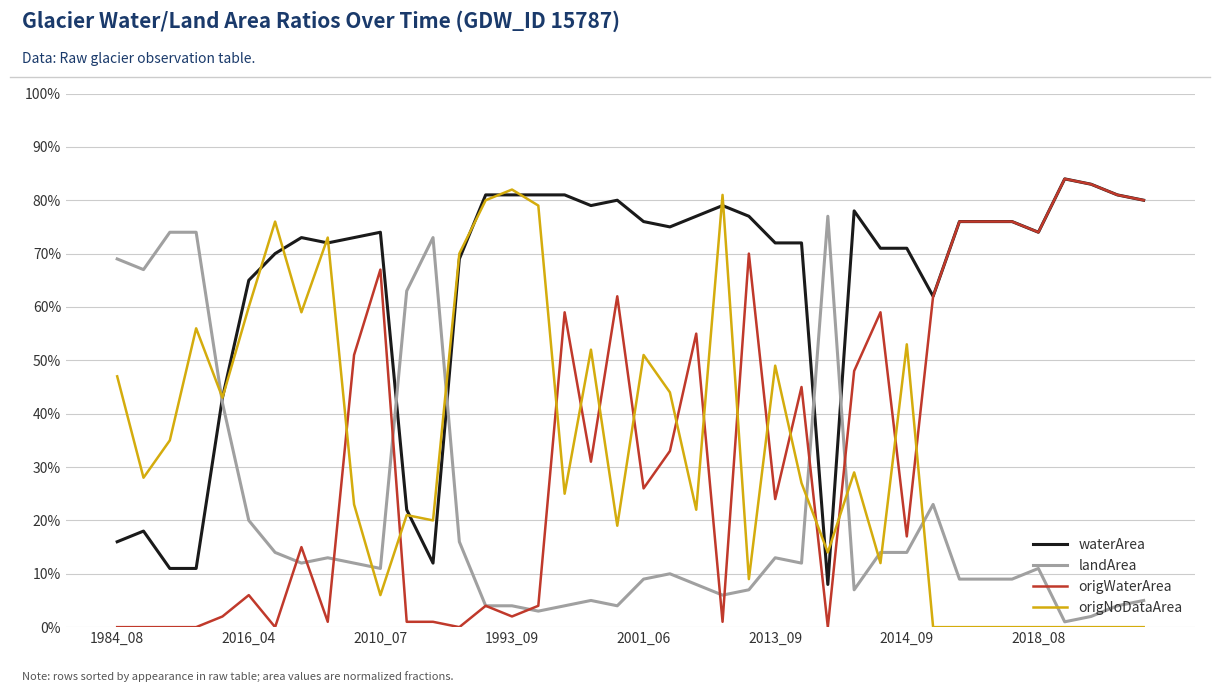

What is the difference between the maximum and second lowest values in the origNoDataArea series?

0.8